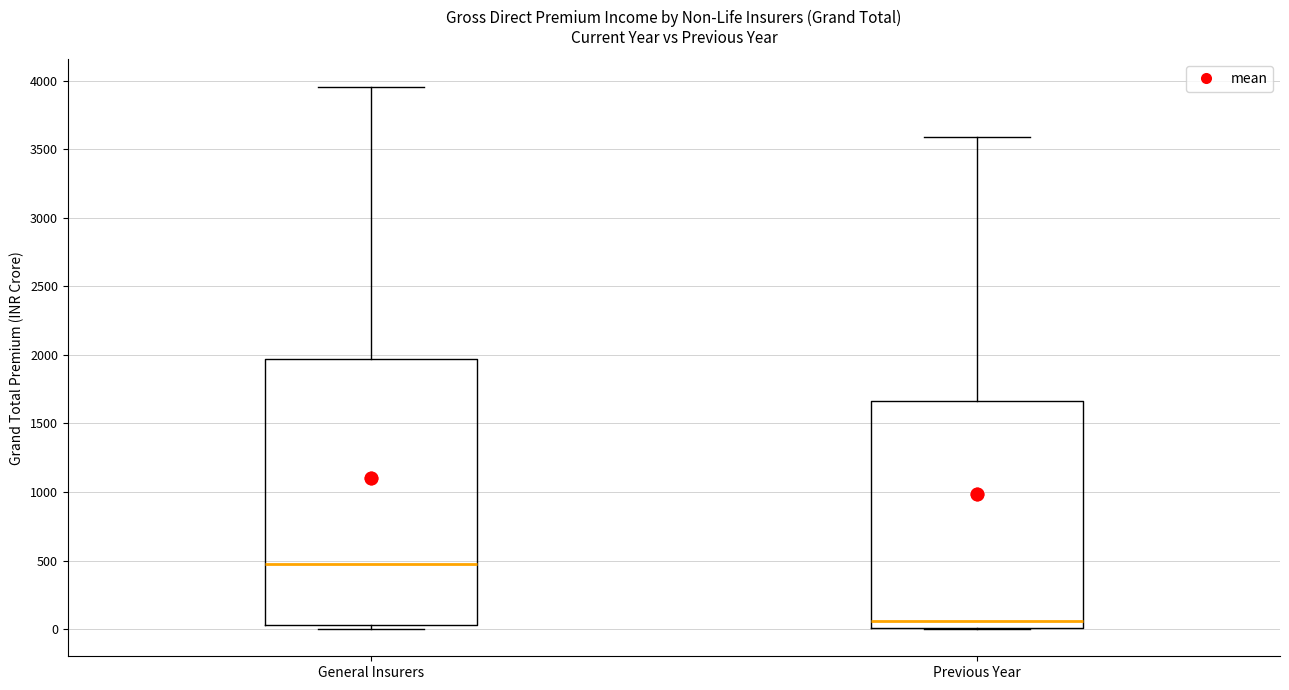

Reading left to right, transcribe this box plot: for each box, give where its median line is, the range the box spans, and where its two whiskers end, as read against the y-axis. The values are not printed on the chart, so give them approximately, as read against the axis.

General Insurers: median 500, box 50 to 1950, whiskers 0 to 3950
Previous Year: median 50, box 0 to 1650, whiskers 0 to 3600